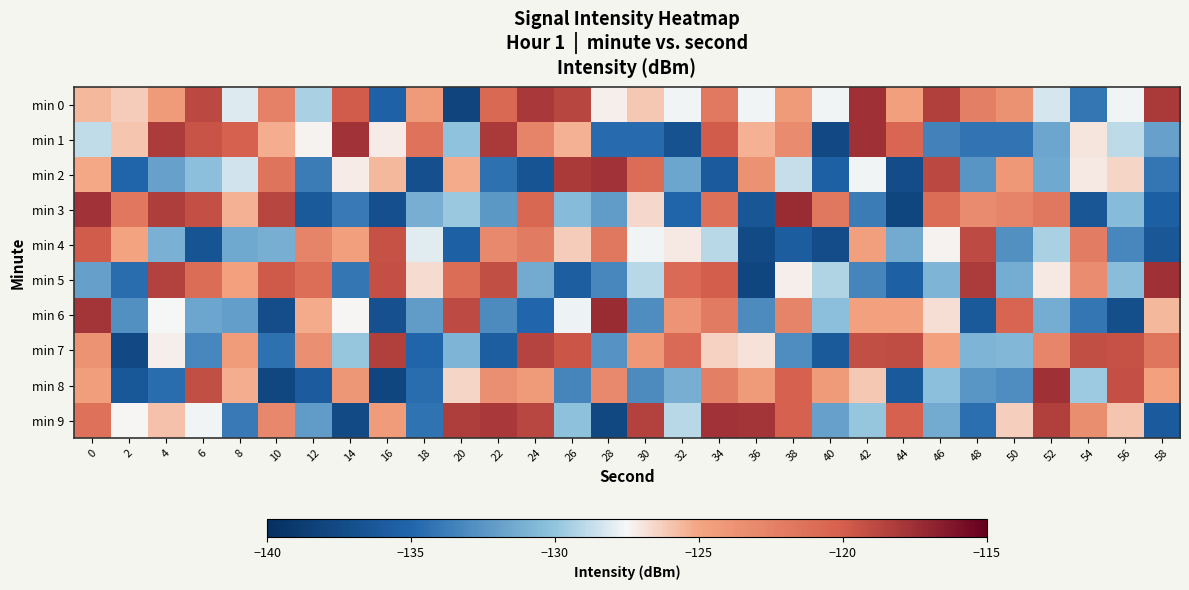

At 48, list the series in order from smallest to largest.

min 6, min 9, min 1, min 2, min 8, min 7, min 3, min 0, min 4, min 5